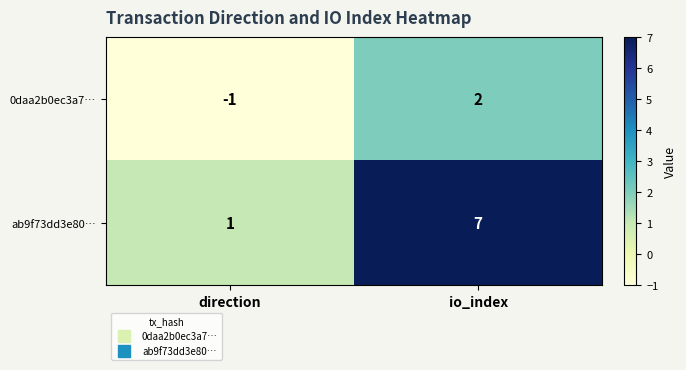

Reading left to right, extract all data points from this chart.

0daa2b0ec3a7…: -1	2
ab9f73dd3e80…: 1	7